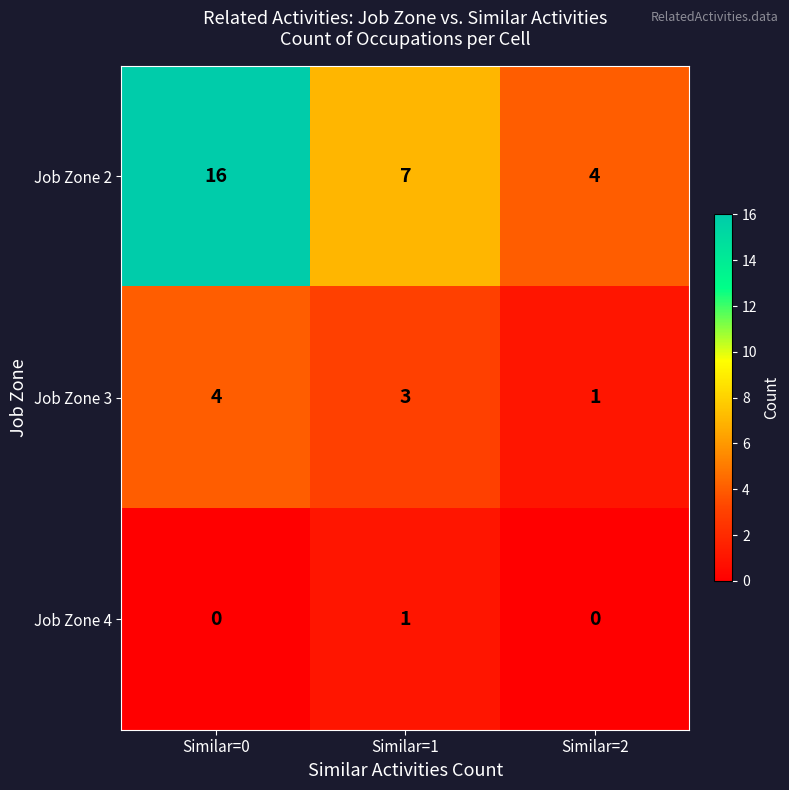

Reading left to right, what are all the values shown in this chart?

Job Zone 2: Similar=0=16	Similar=1=7	Similar=2=4
Job Zone 3: Similar=0=4	Similar=1=3	Similar=2=1
Job Zone 4: Similar=0=0	Similar=1=1	Similar=2=0